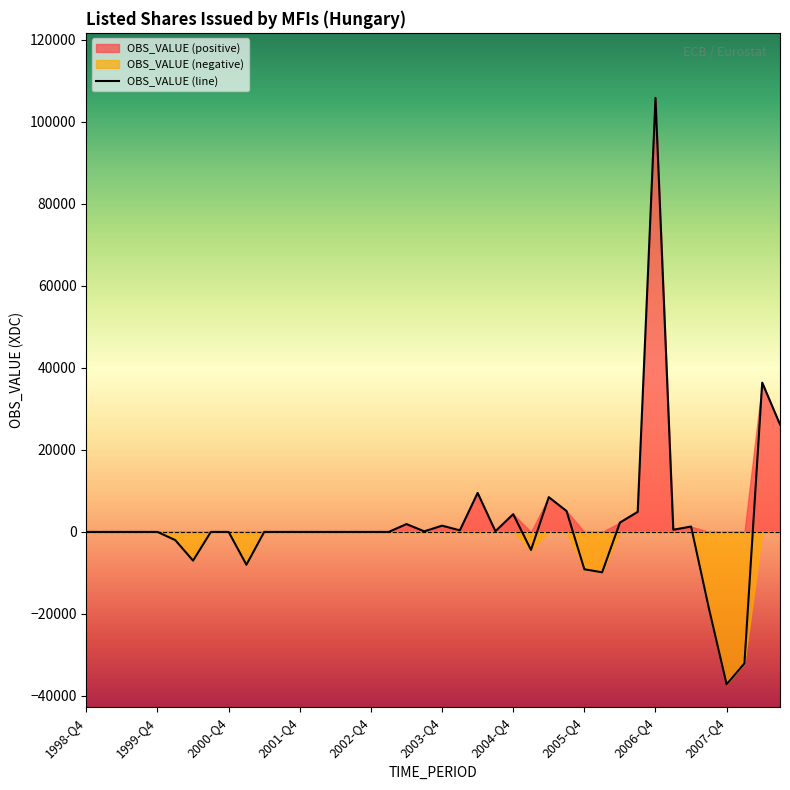

What is the sum of the values at 2001-Q4 and 2002-Q4?

2